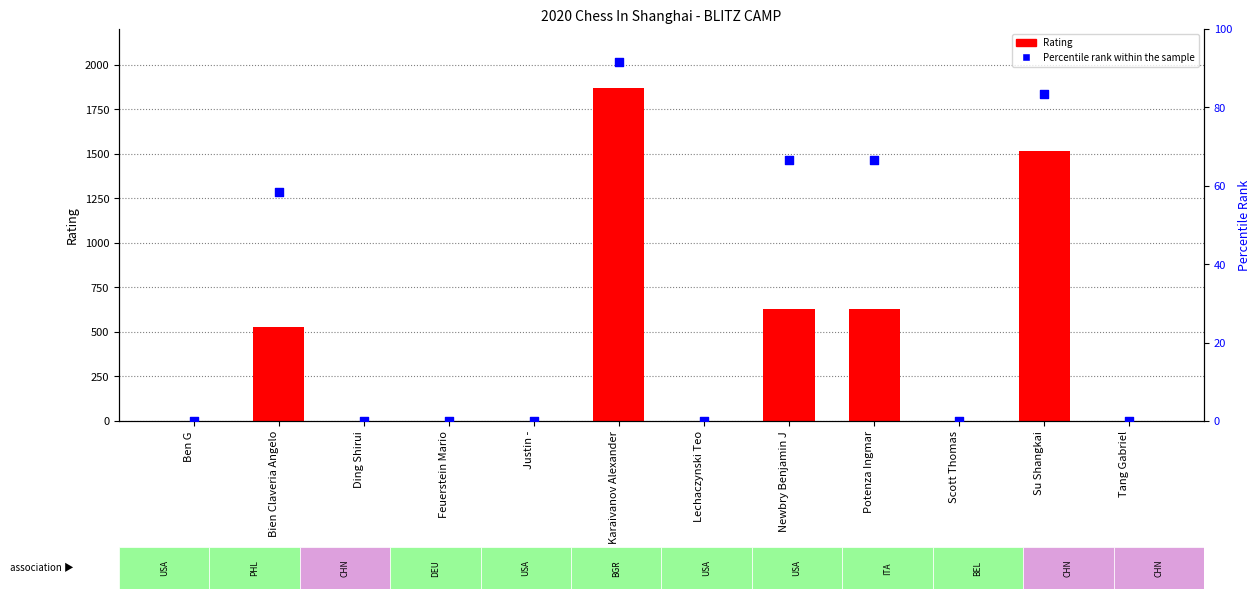

At how many categories does at least one series exceed 847?

2